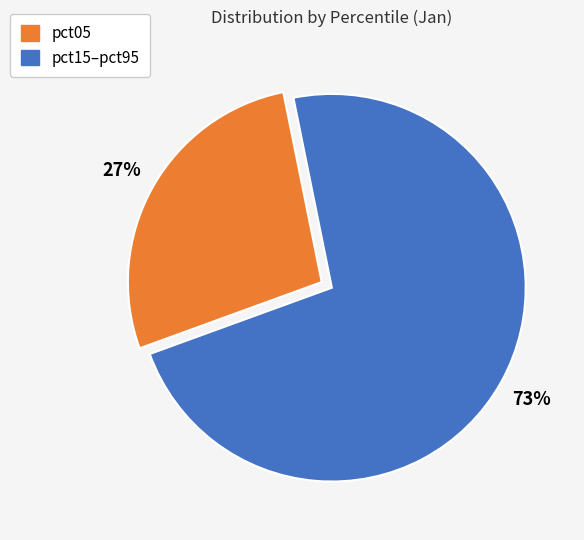

Is there any slice that represents more than half of the pie?

Yes